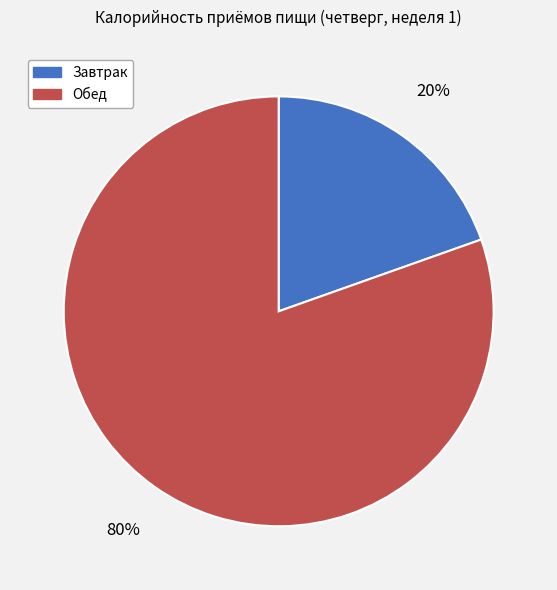

Combined, do Завтрак and Обед account for over 50%?

Yes